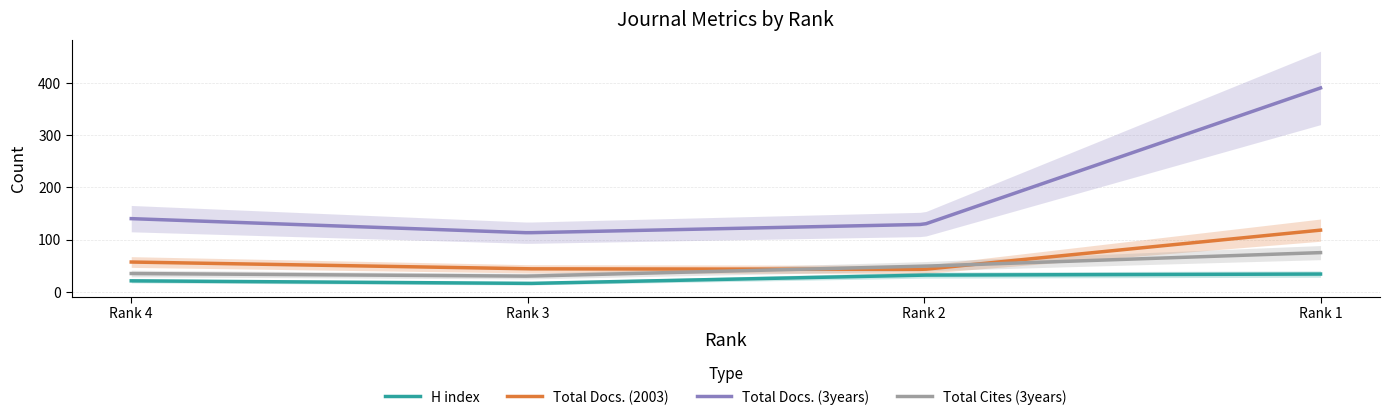

Rank the series by their maximum value, from lowest to highest.

H index, Total Cites (3years), Total Docs. (2003), Total Docs. (3years)